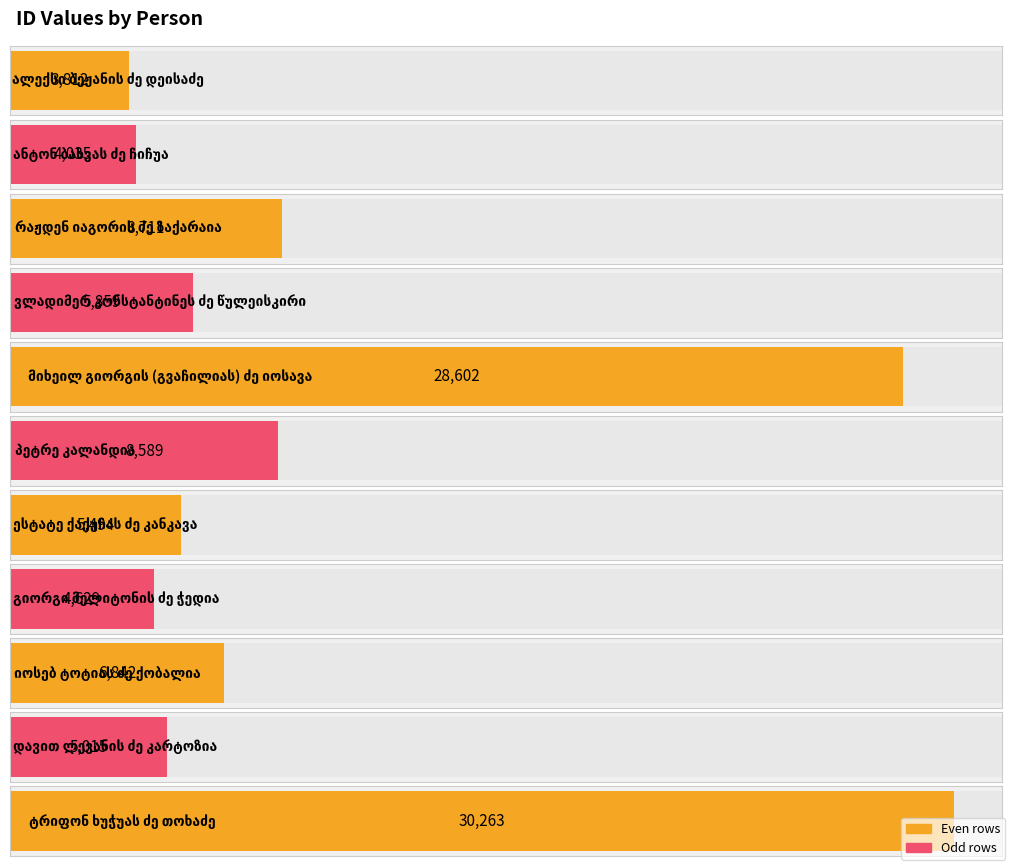

At which label is the value closest to 17037?

რაჟდენ იაგორის ძე ზაქარაია